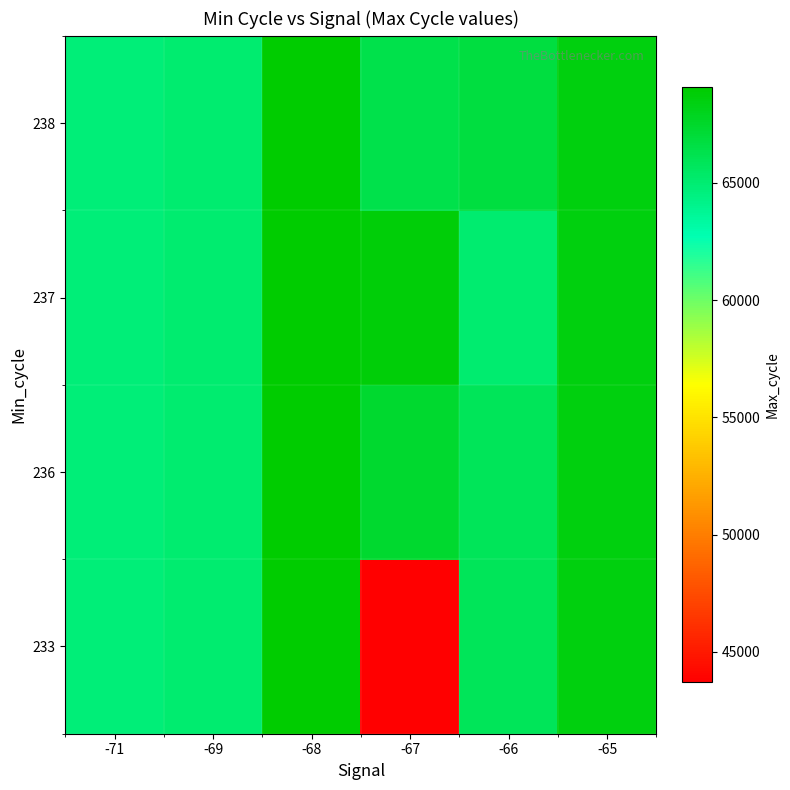

At which category does the chart reach its minimum across all series?

-67